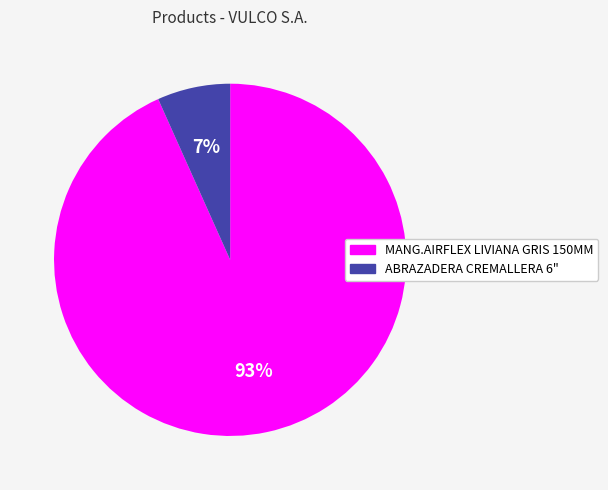

To the nearest percent, what is the combined percentage of MANG.AIRFLEX LIVIANA GRIS 150MM and ABRAZADERA CREMALLERA 6"?

100%